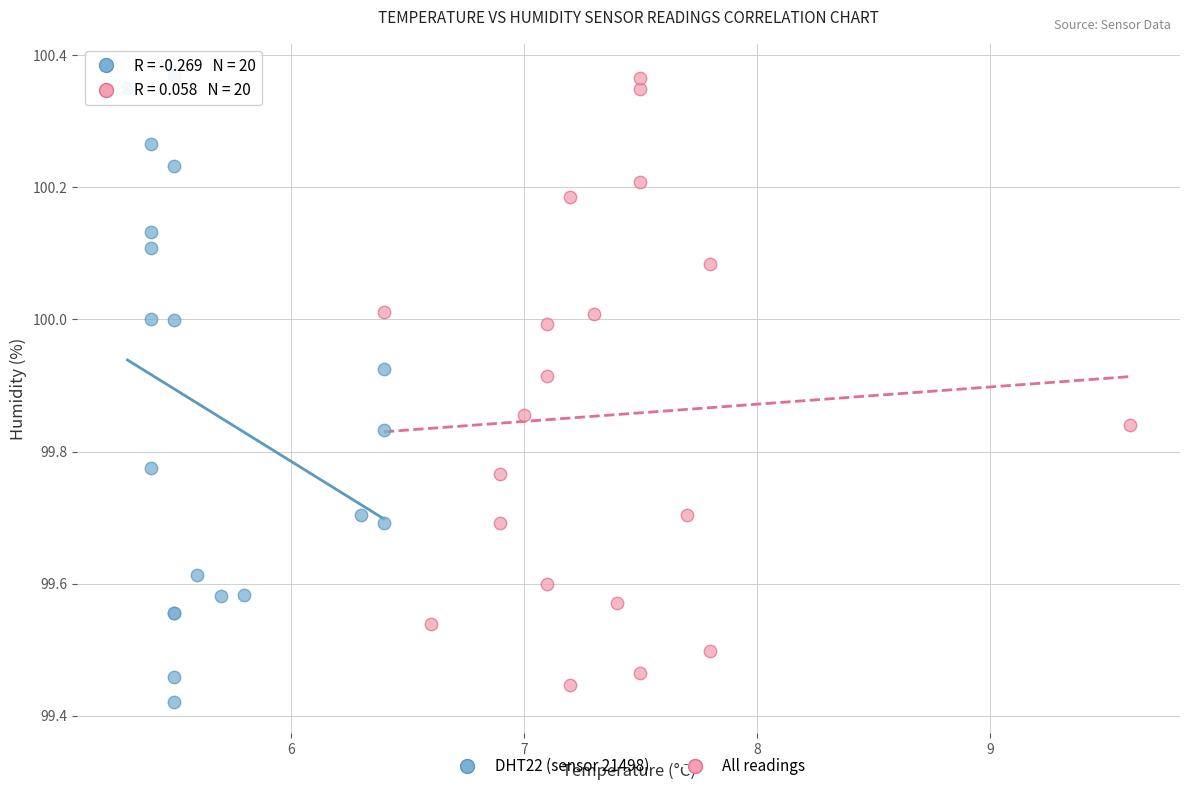

Which series contains the lowest Y value?

DHT22 (sensor 21498)